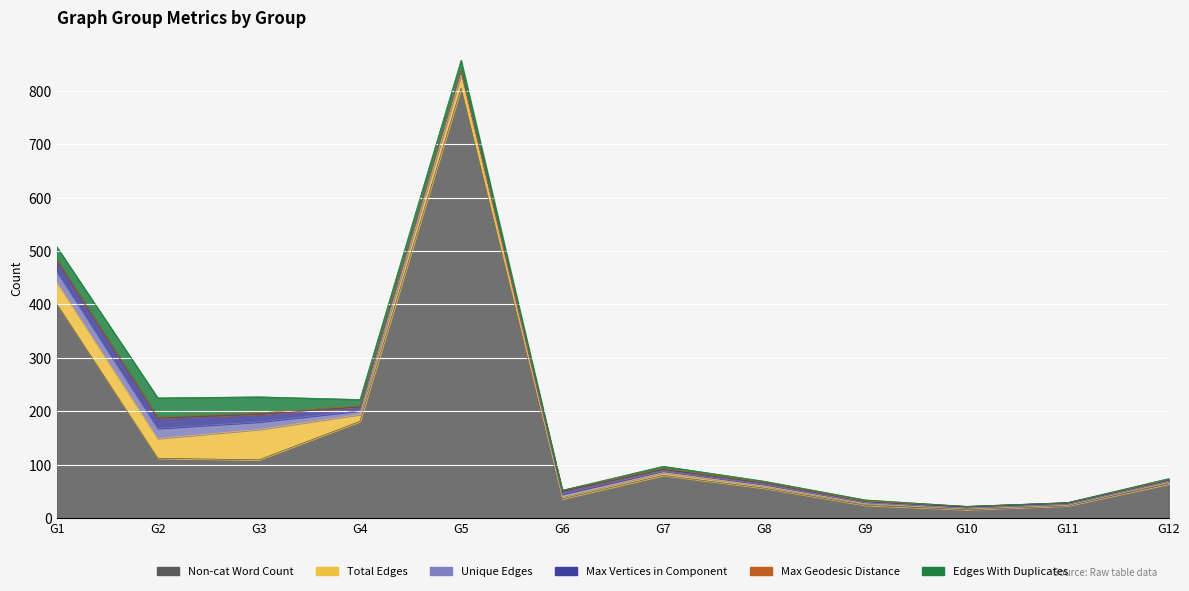

Which series has the largest total across all categories?

Non-cat Word Count